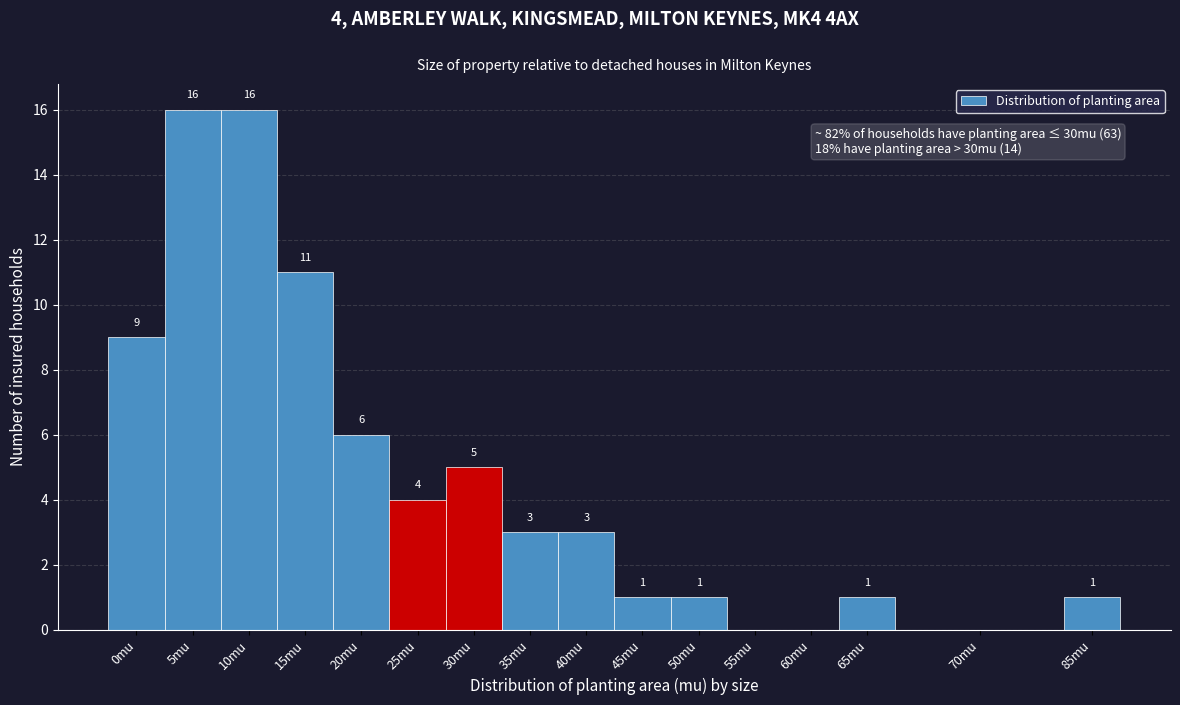

Reading left to right, extract all data points from this chart.

0mu=9	5mu=16	10mu=16	15mu=11	20mu=6	25mu=4	30mu=5	35mu=3	40mu=3	45mu=1	50mu=1	55mu=0	60mu=0	65mu=1	70mu=0	85mu=1